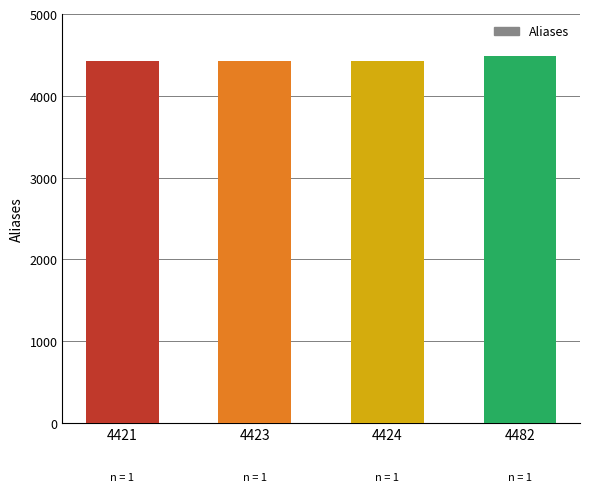

What is the ratio of the value at 4482 to the value at 4421?

1.0